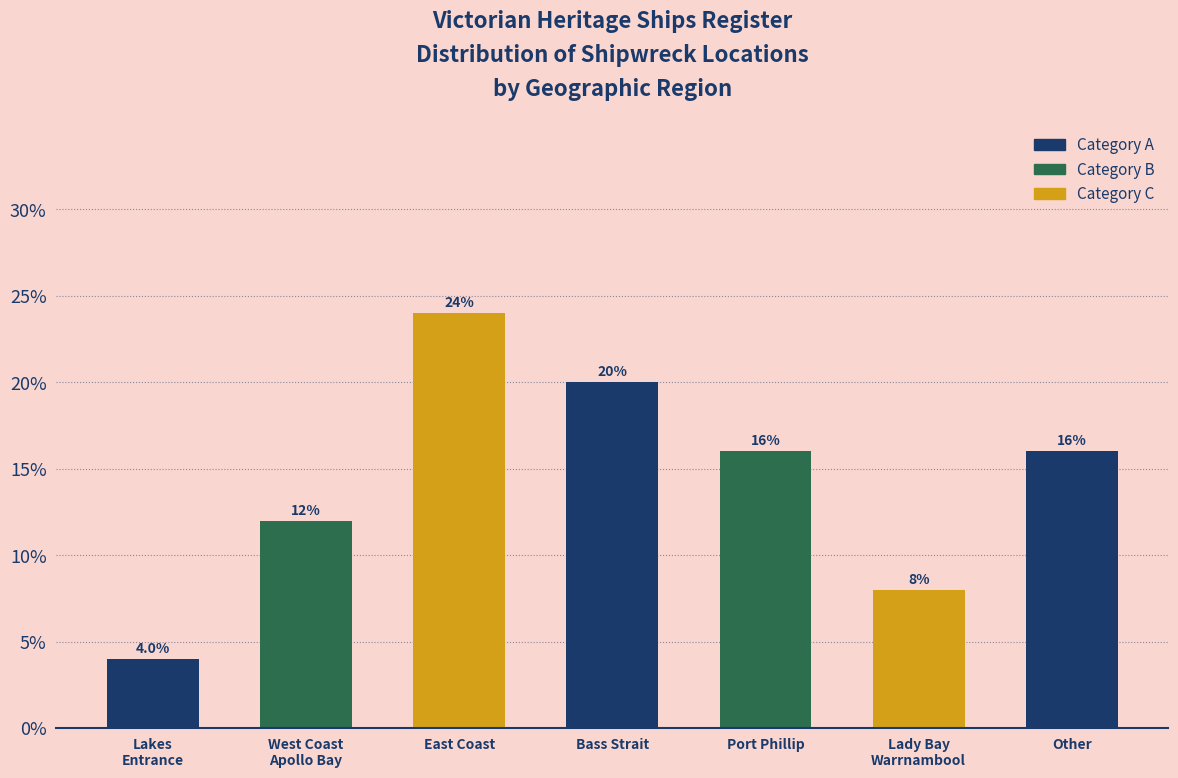

Reading right to left, transcribe all the data shown in this chart.

16	8	16	20	24	12	4